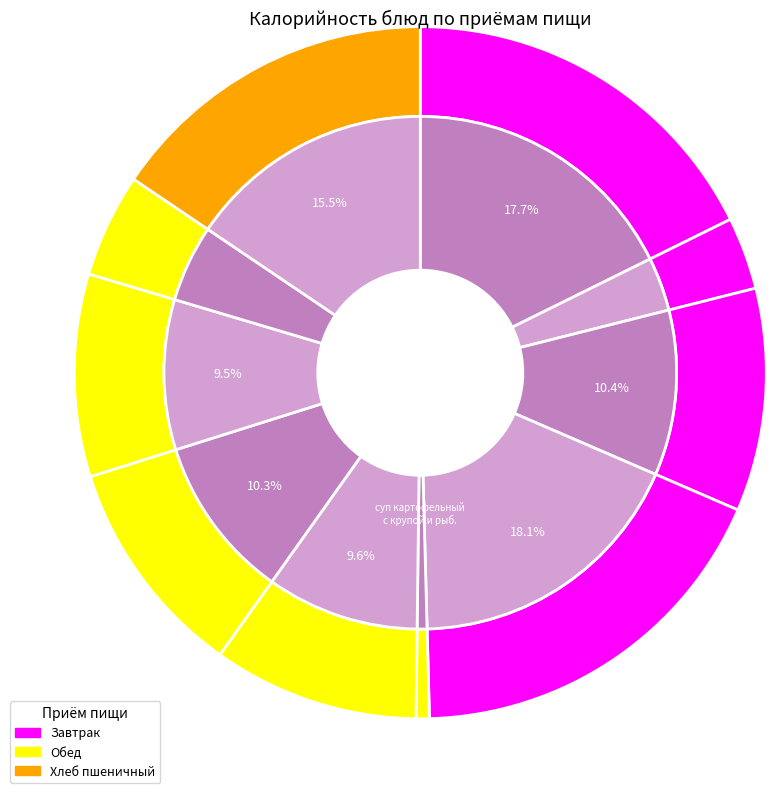

The мясо тушеное slice represents 10% of the pie. True or false?

True